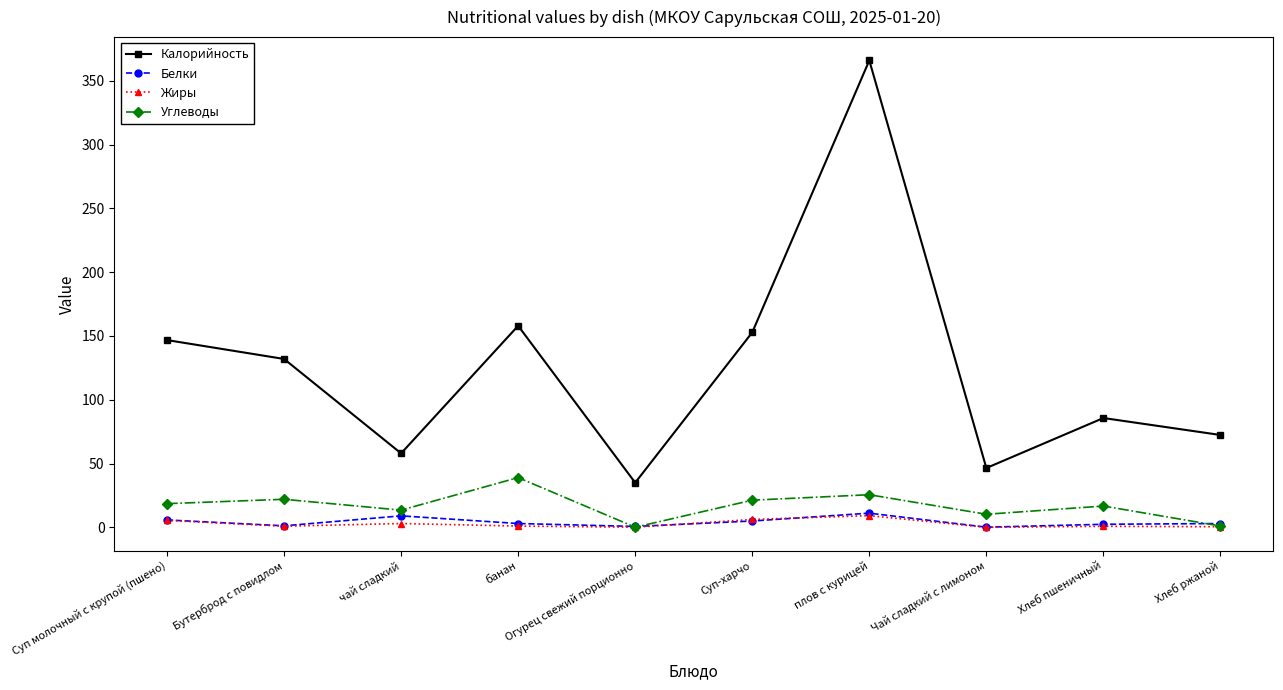

What is the approximate value of Жиры at Хлеб ржаной?

0.5